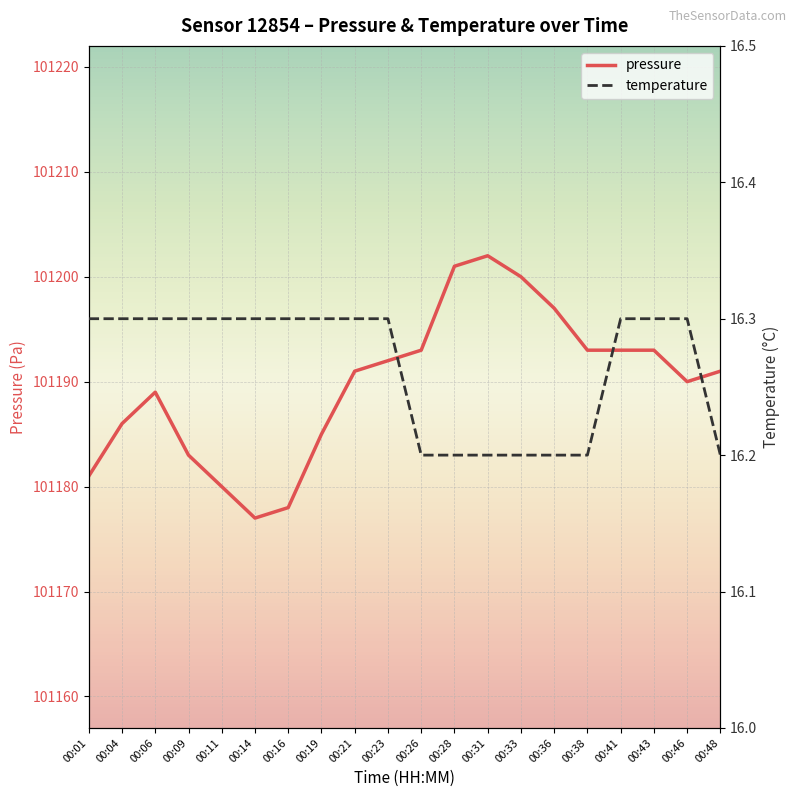

Rank the series at 00:16 from highest to lowest value.

pressure, temperature